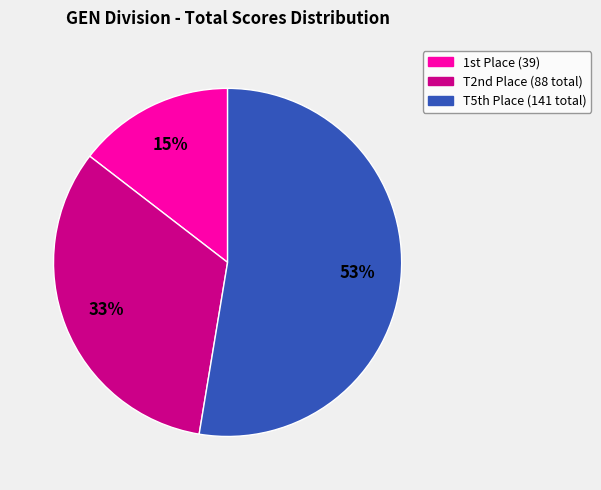

To the nearest percent, what is the average slice percentage?

33%